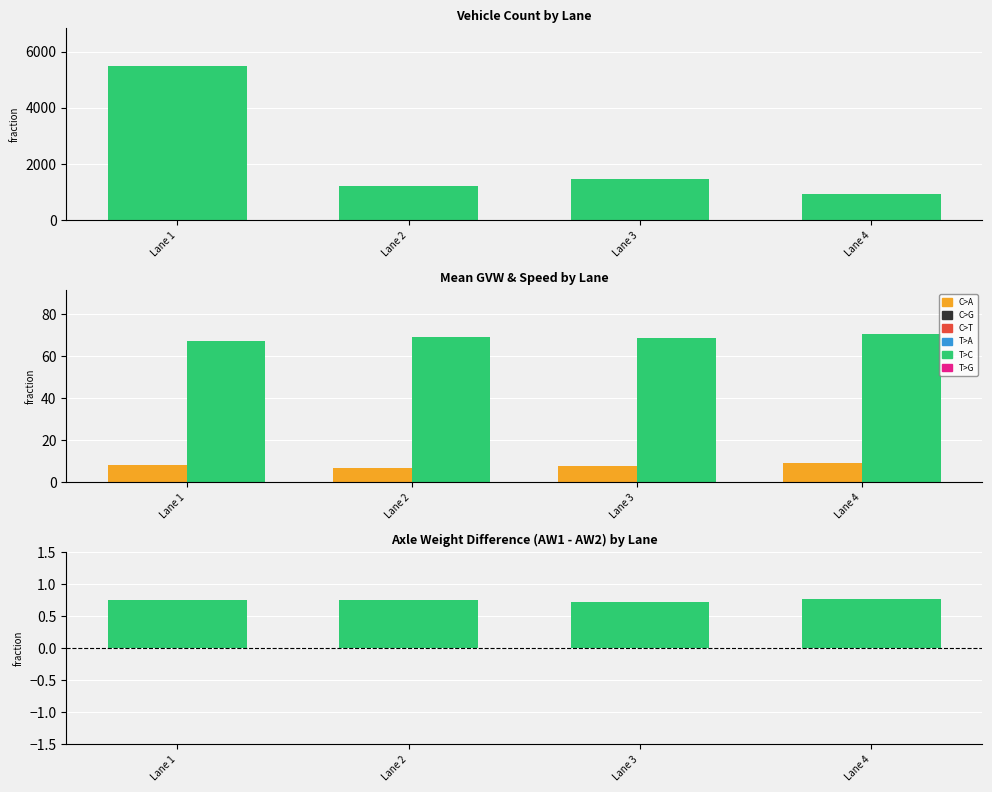

How many values in the Vehicle Count series exceed 1456?

1